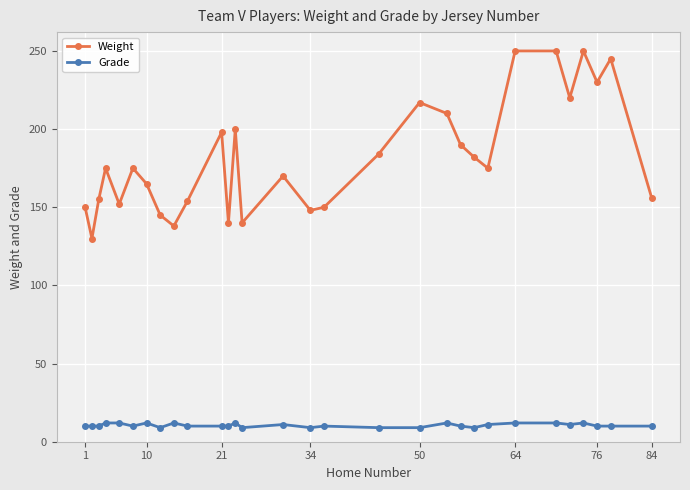

What is the value of the Weight point at the 22nd from the left?

182